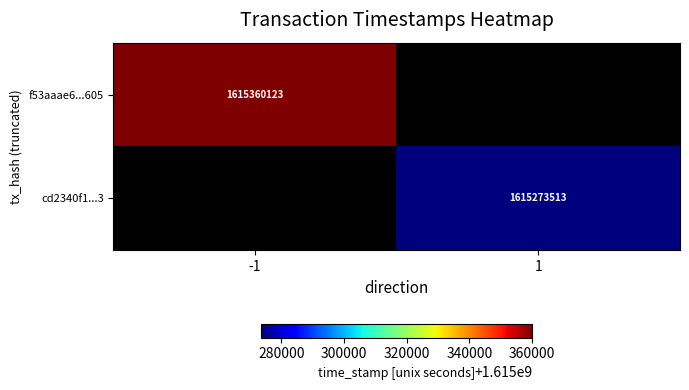

Is the value of f53aaae6...605 at -1 greater than the value of cd2340f1...3 at 1?

Yes